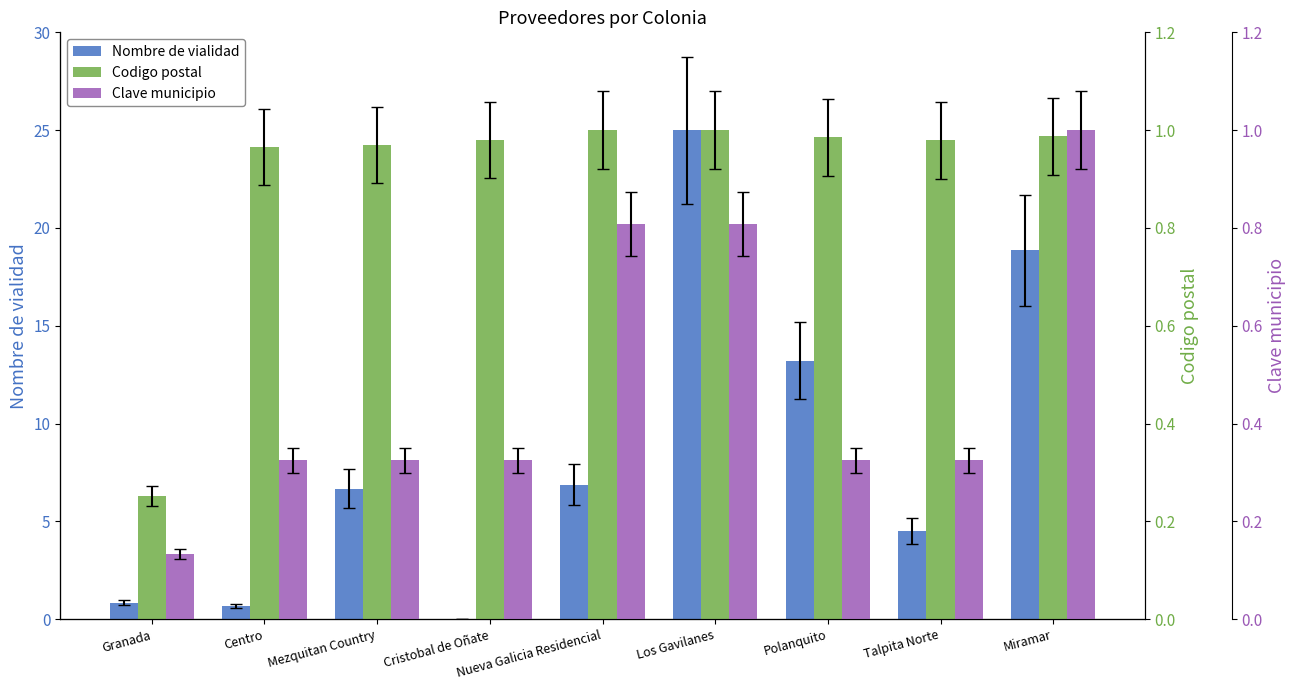

Where is Nombre de vialidad nearest to the value 12?

Polanquito